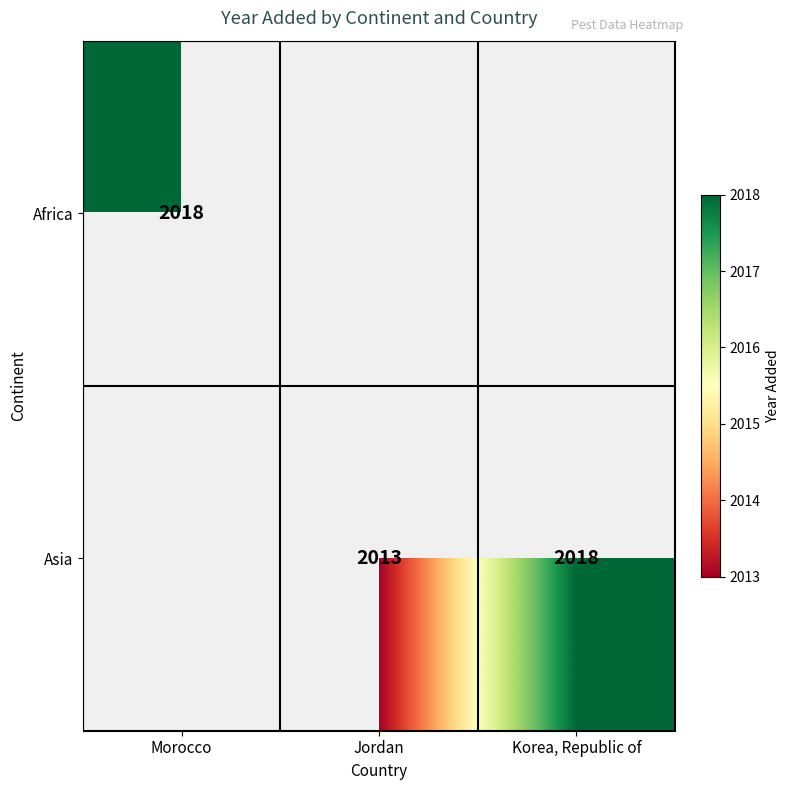

The Asia series shows 2013 at Jordan. True or false?

True